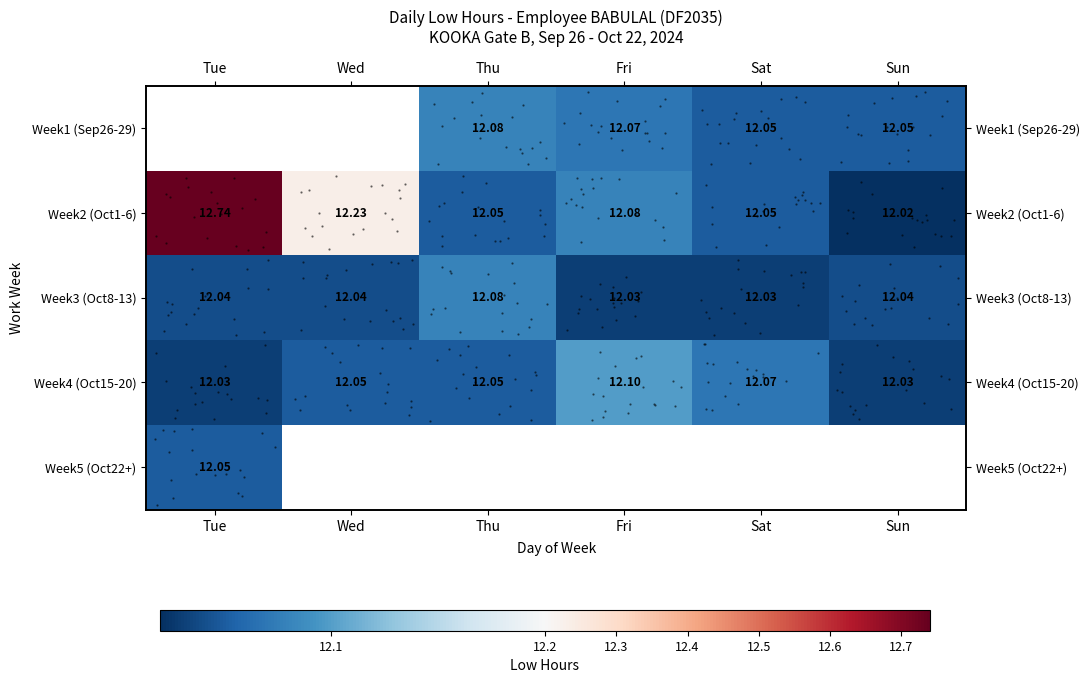

Which category has the highest value across all series?

Tue